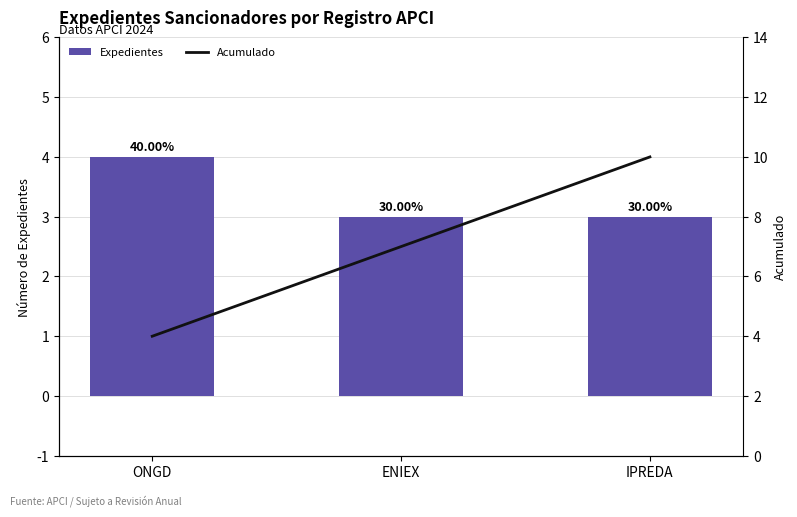

The value of Acumulado at IPREDA is 10. True or false?

True